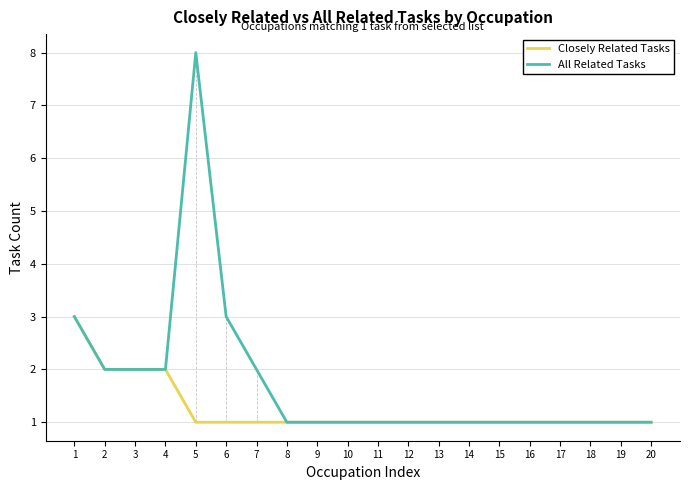

What are all the series names shown in the legend?

Closely Related Tasks, All Related Tasks